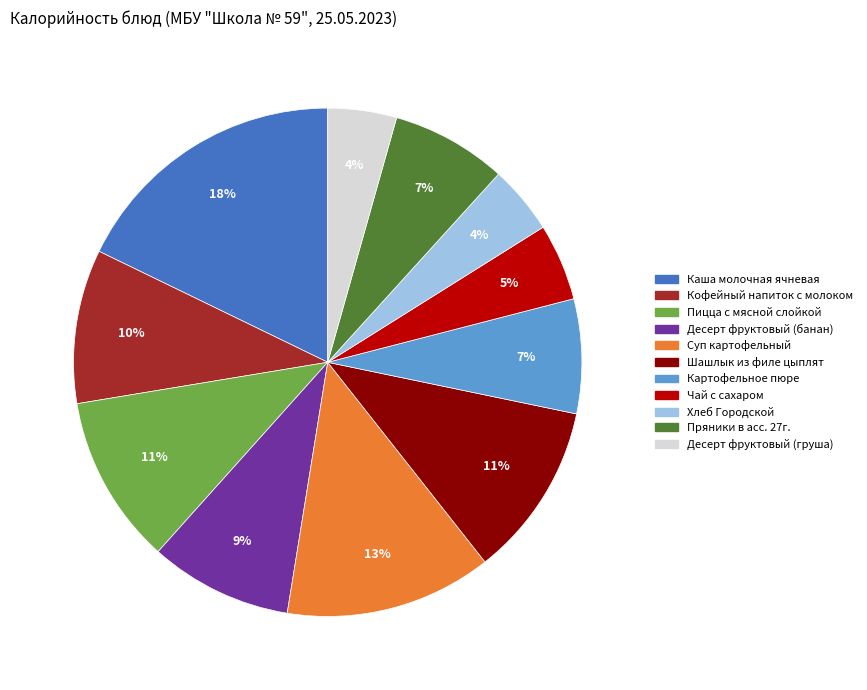

Which category has the biggest portion of the pie?

Каша молочная ячневая